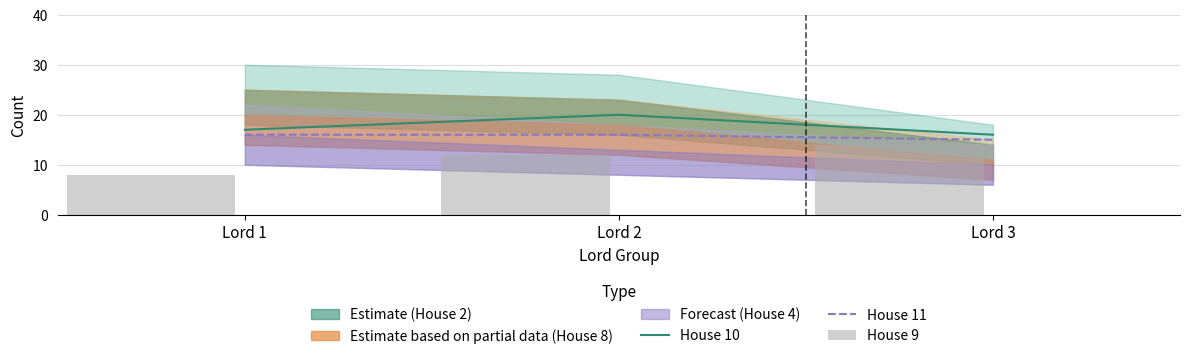

Is the value of House 10 at Lord 1 greater than the value of House 11 at Lord 2?

Yes